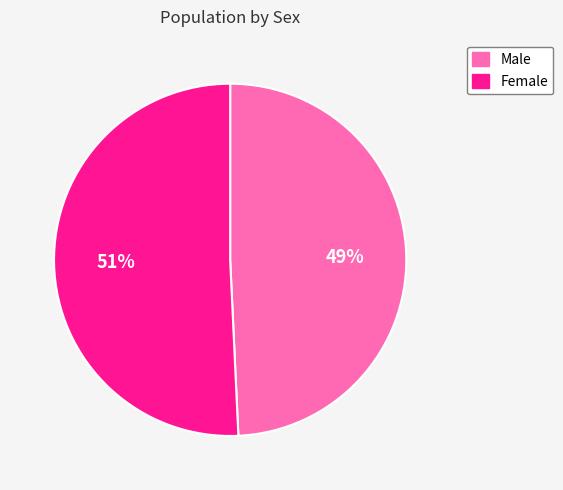

Is the sum of Male and Female greater than half?

Yes